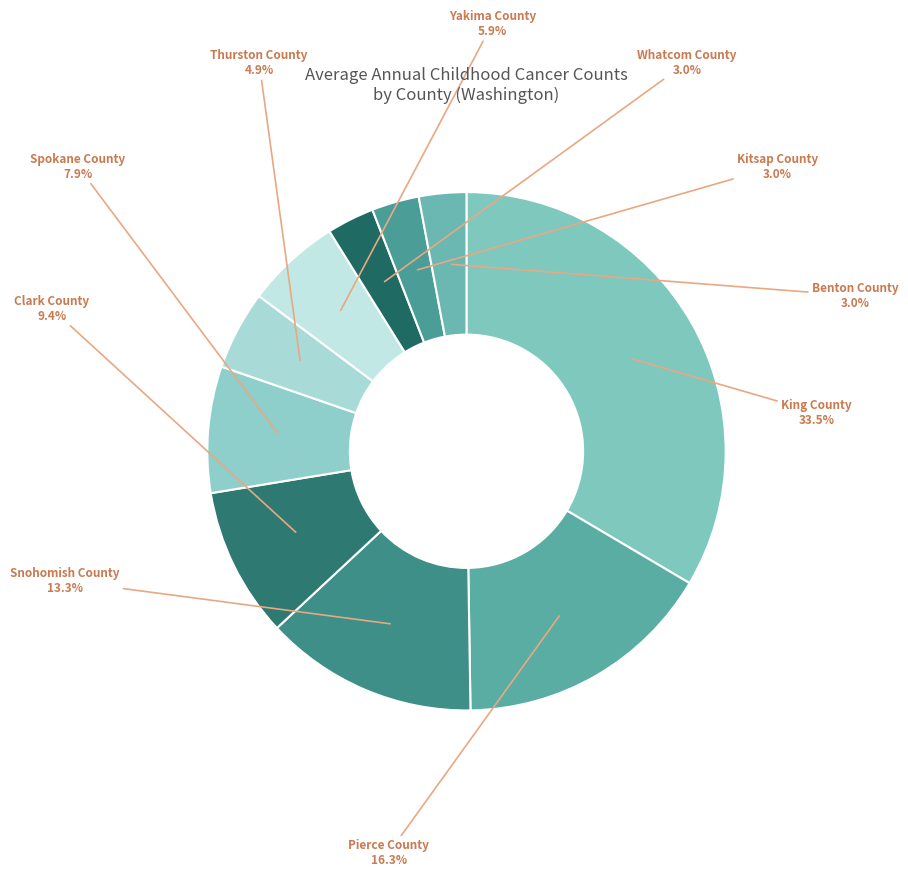

What is the largest slice in the pie chart?

King County